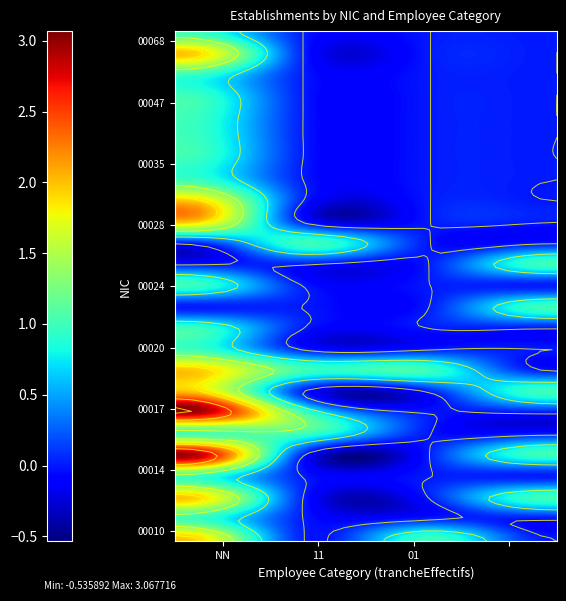

Between 01 and , which series saw the biggest shift?

00012